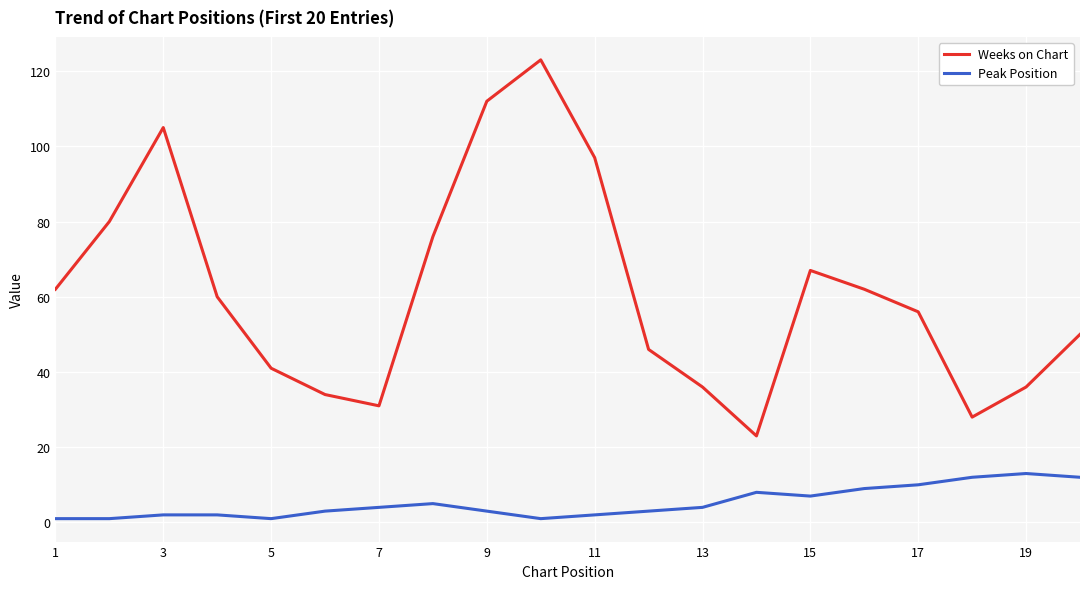

Which series has the widest spread of values?

Weeks on Chart